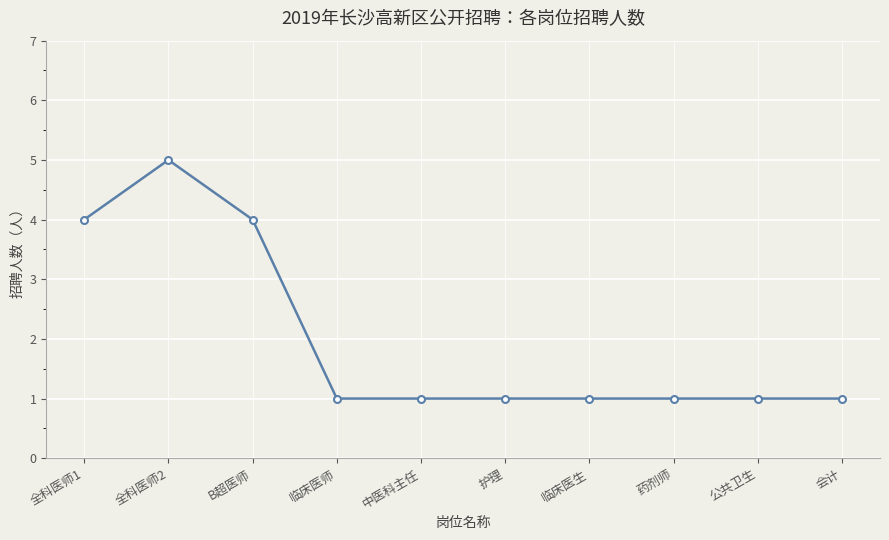

Which category has the highest value across all series?

全科医师2